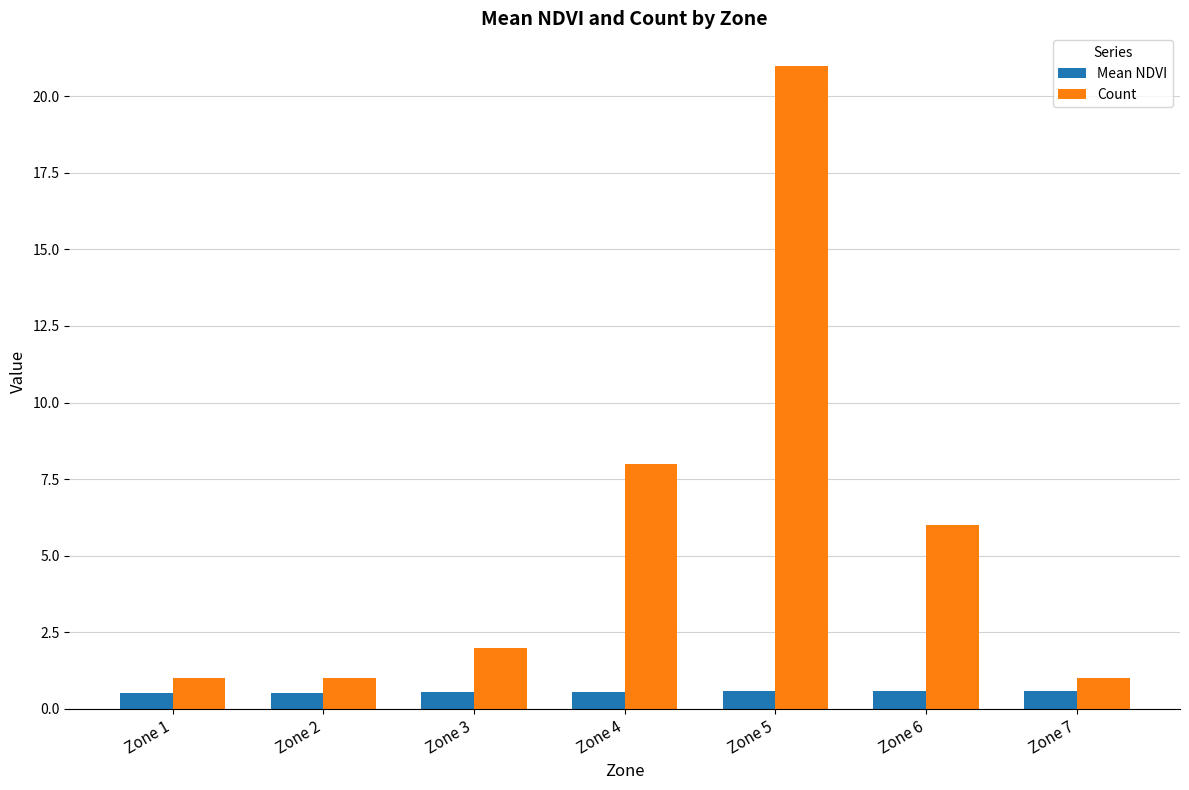

Count the Mean NDVI values in the range 0 to 1.

7